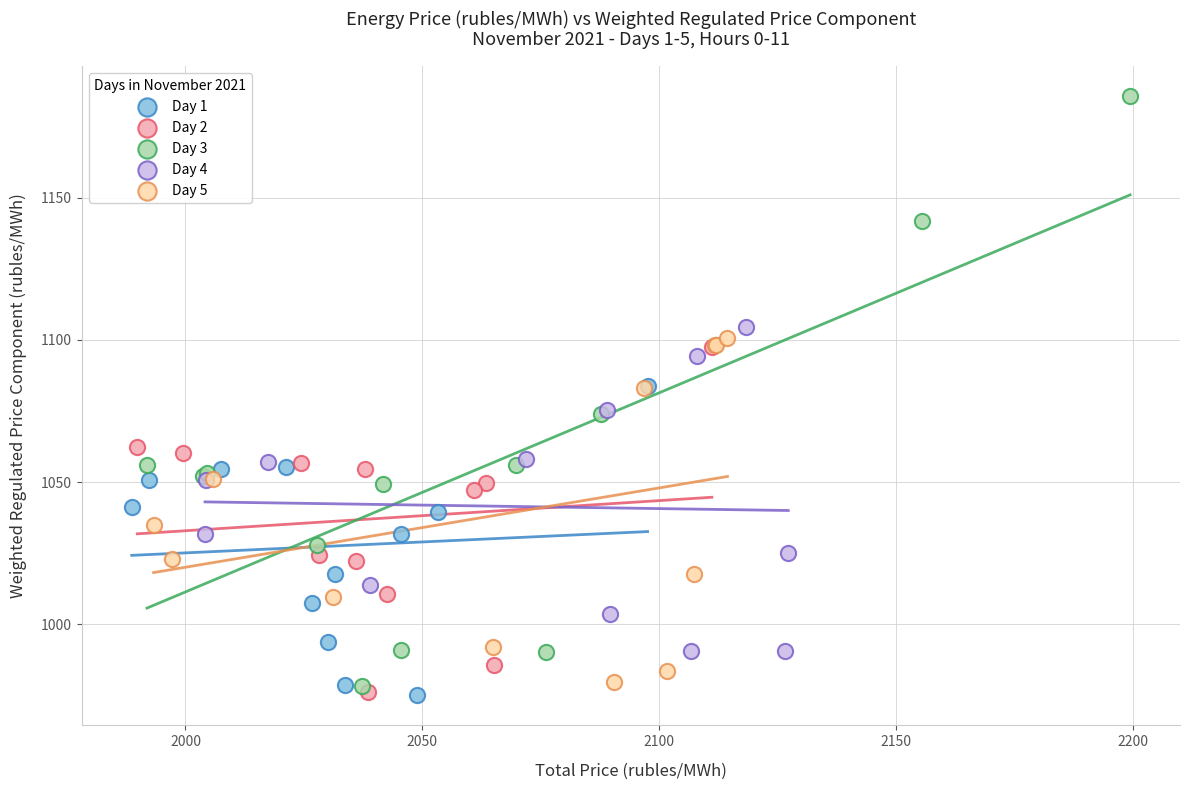

Which series has the largest Y range (max minus min)?

Day 3